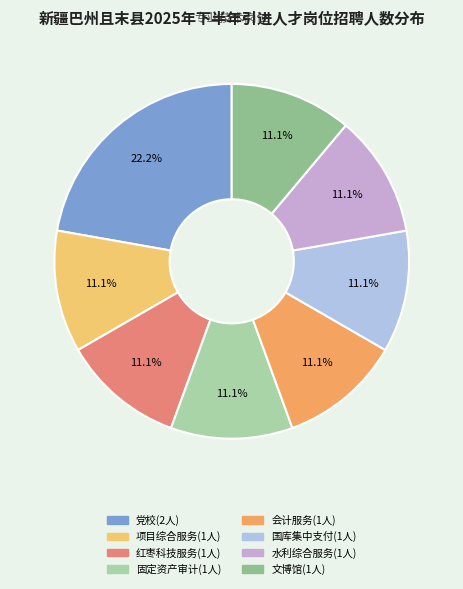

To the nearest percent, what is the difference between the largest and smallest slice percentages?

11%